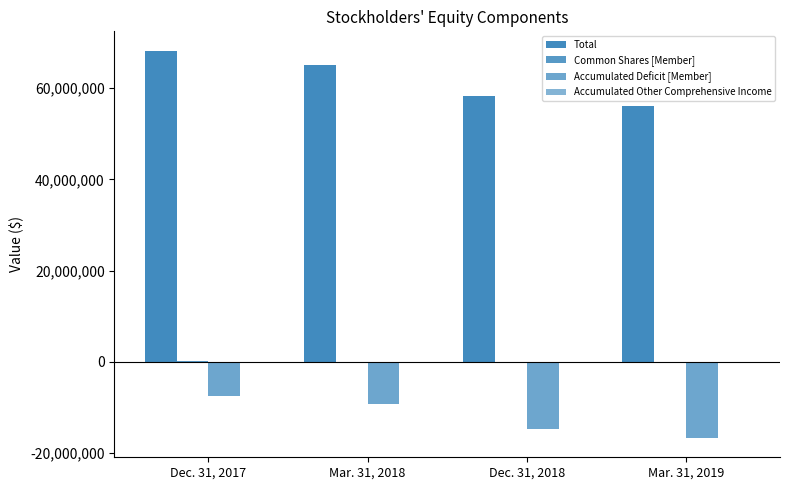

How many groups of bars are there?

4